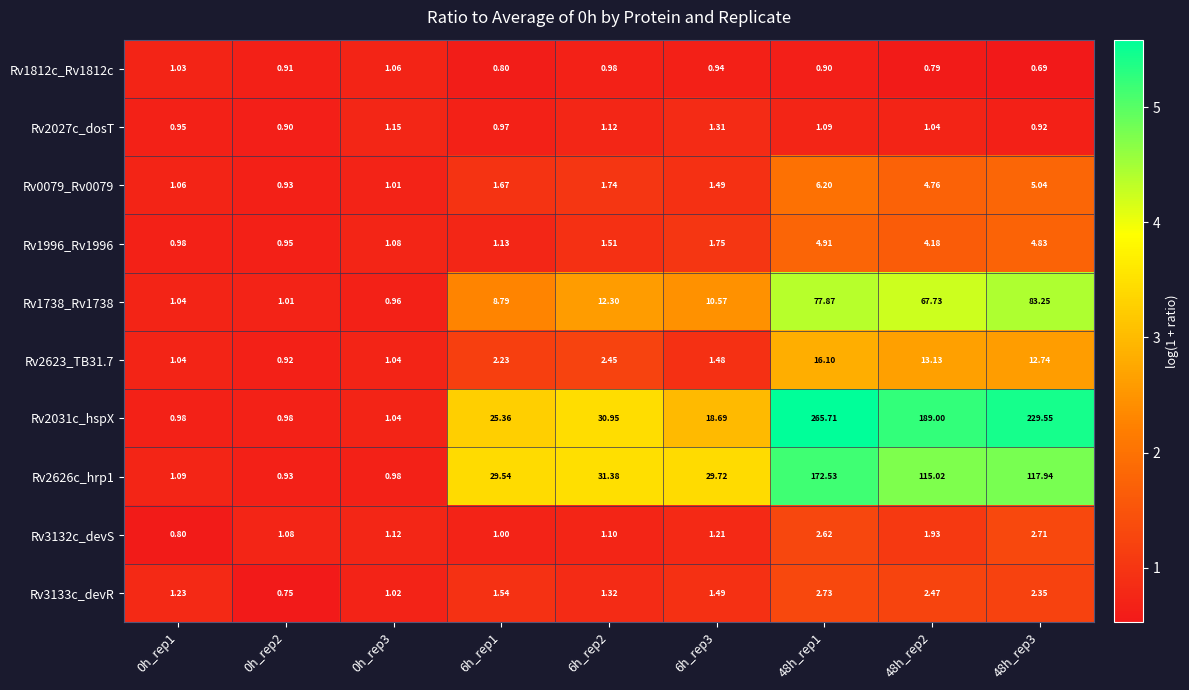

At how many categories does at least one series exceed 0?

9